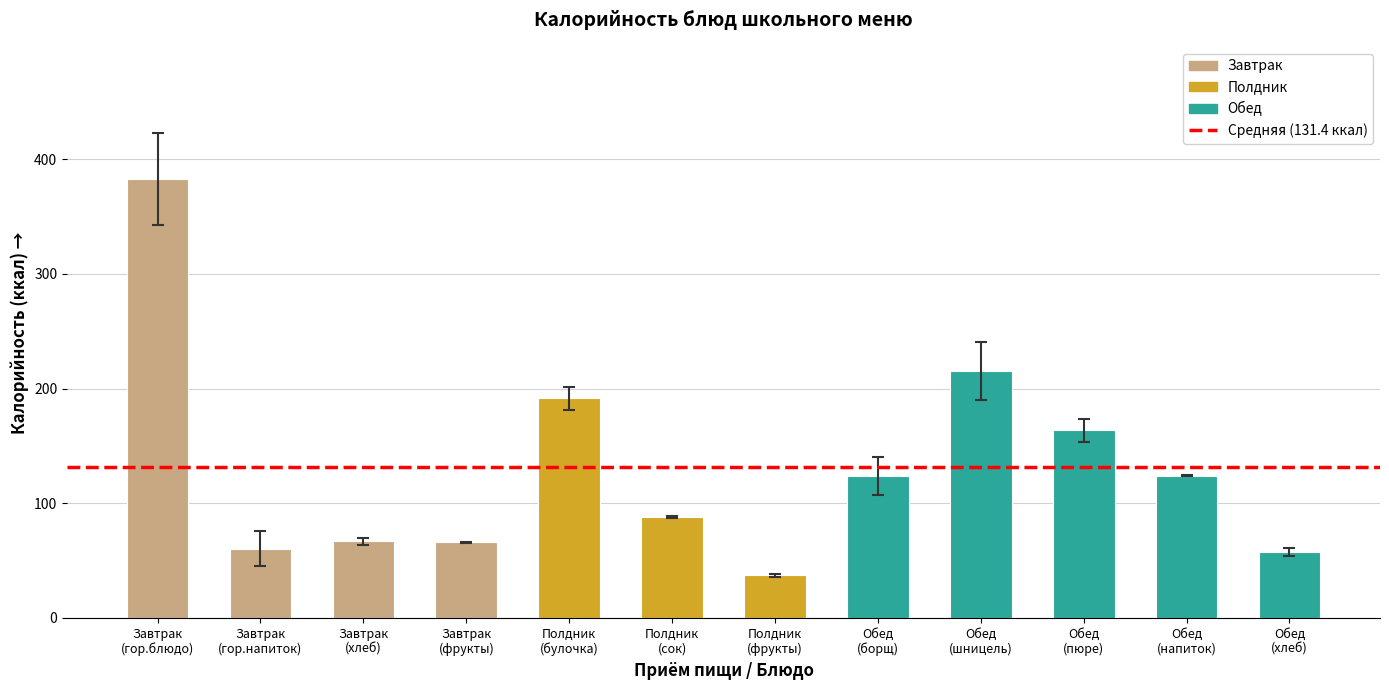

What is the sum of all values?

1576.9